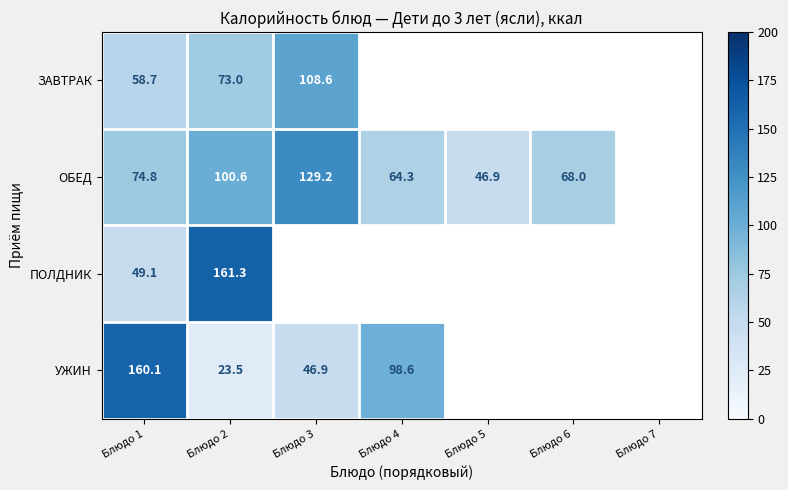

At Блюдо 1, list the series in order from smallest to largest.

ПОЛДНИК, ЗАВТРАК, ОБЕД, УЖИН